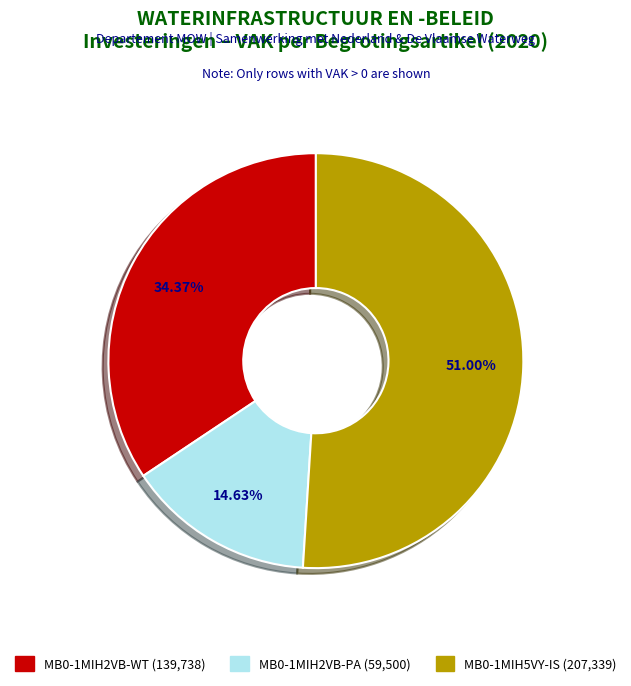

Is there any slice that represents more than half of the pie?

Yes